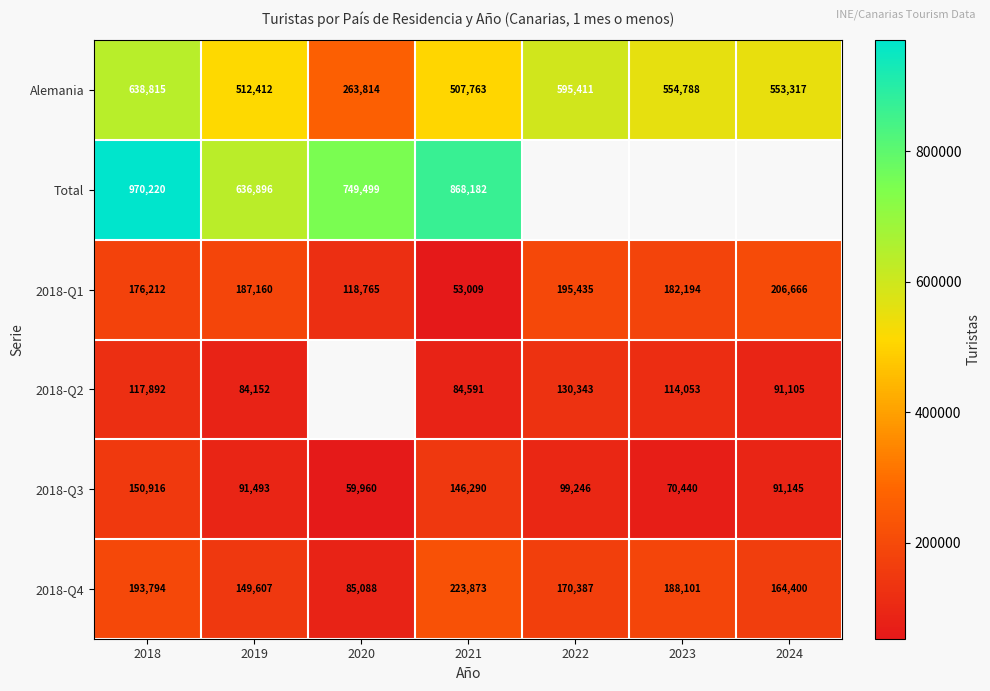

What is the average value of the 2018-Q1 series?

159920